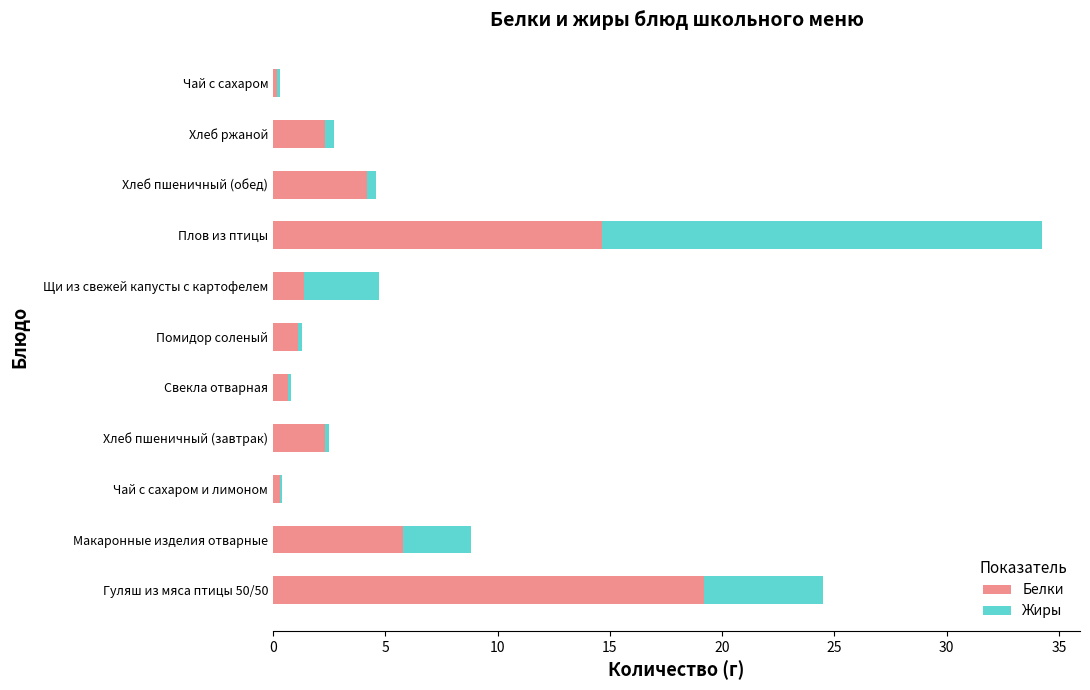

The value of Белки at Хлеб пшеничный (завтрак) is 2.3. True or false?

True